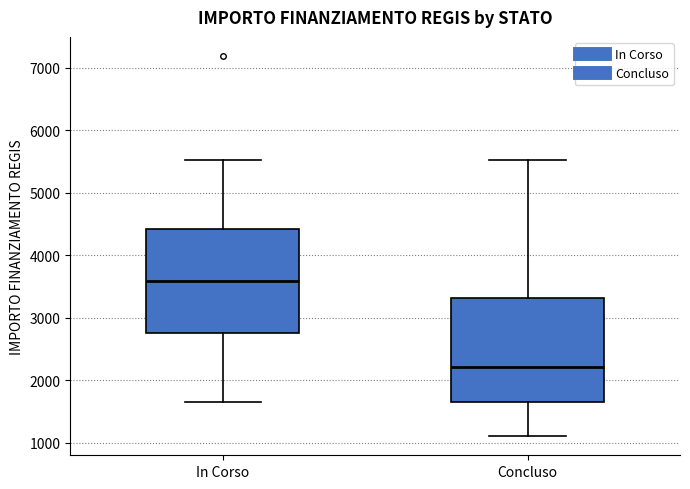

Where is the lower edge of the box for In Corso on the y-axis? The values are not printed on the chart, so give them approximately, as read against the axis.

2800